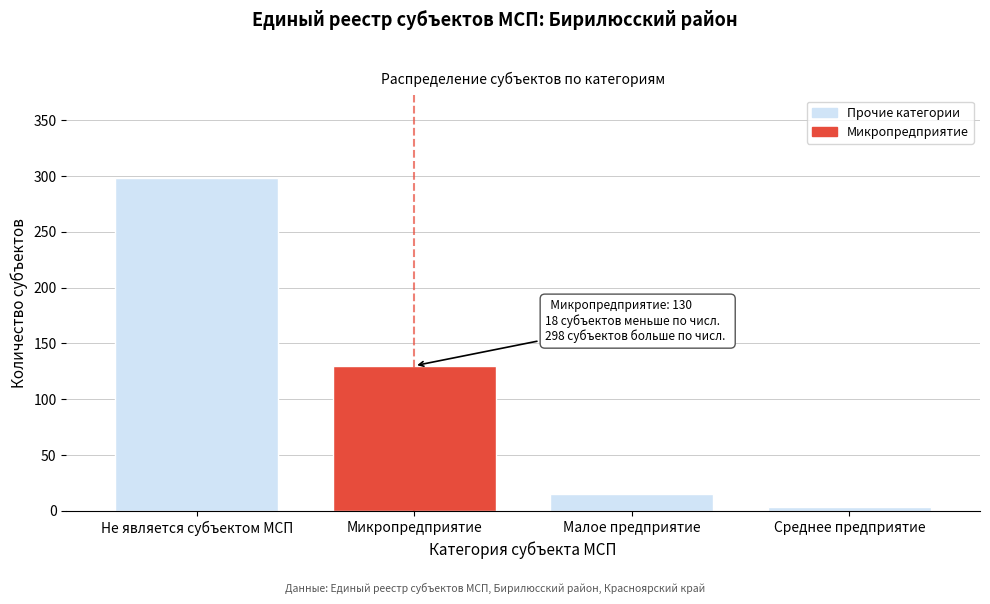

Reading left to right, what are all the values shown in this chart?

Не является субъектом МСП=298	Микропредприятие=130	Малое предприятие=15	Среднее предприятие=3